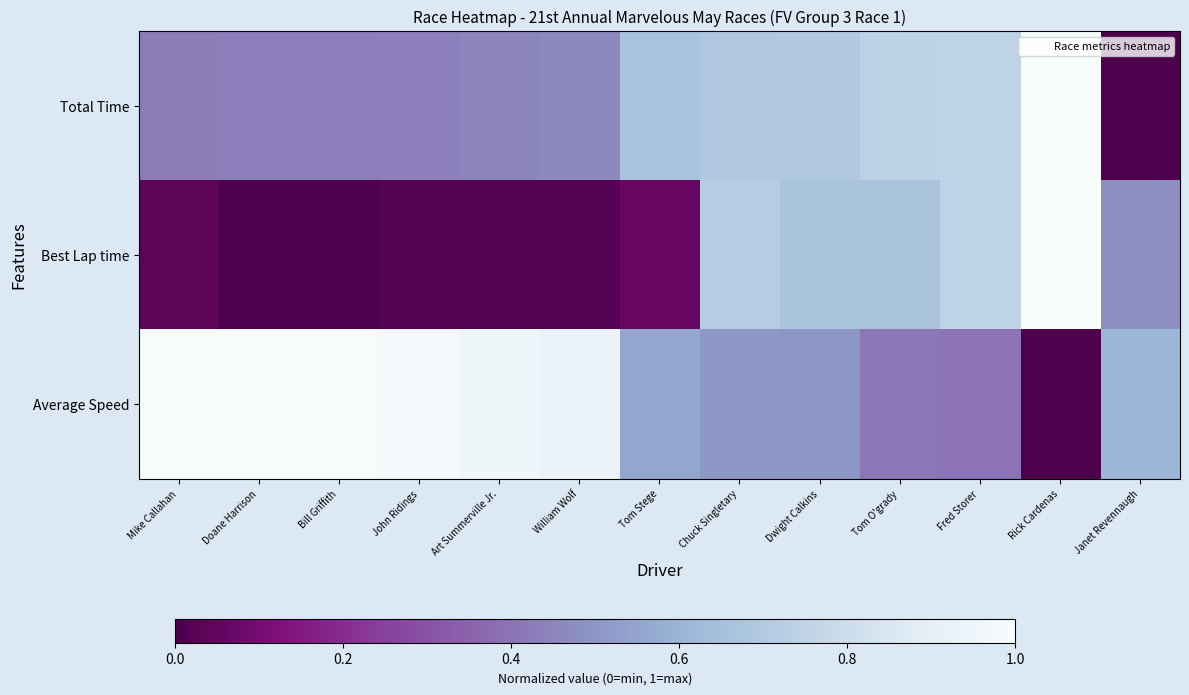

What is the difference between the highest and lowest values at Mike Callahan?

1.0